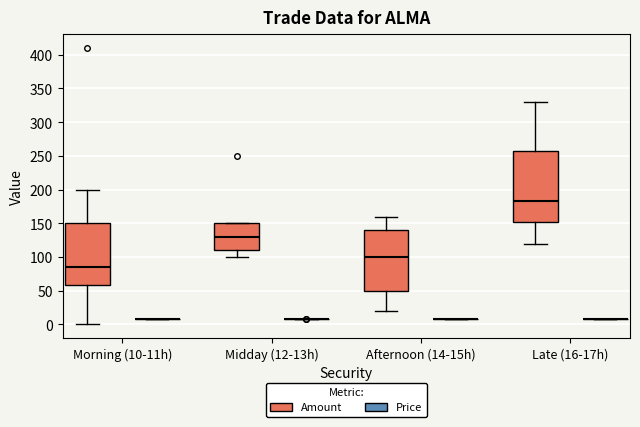

Reading left to right, read every box against the y-axis: the position of its median line, the range the box covers, and the ends of its whiskers. The values are not printed on the chart, so give them approximately, as read against the axis.

Morning (10-11h) (Amount): median 85, box 60 to 150, whiskers 0 to 200
Morning (10-11h) (Price): box collapsed to a line at 10, whiskers 10 to 10
Midday (12-13h) (Amount): median 130, box 110 to 150, whiskers 100 to 150
Midday (12-13h) (Price): box collapsed to a line at 10, whiskers 10 to 10
Afternoon (14-15h) (Amount): median 100, box 50 to 140, whiskers 20 to 160
Afternoon (14-15h) (Price): box collapsed to a line at 10, whiskers 10 to 10
Late (16-17h) (Amount): median 185, box 150 to 255, whiskers 120 to 330
Late (16-17h) (Price): box collapsed to a line at 10, whiskers 10 to 10